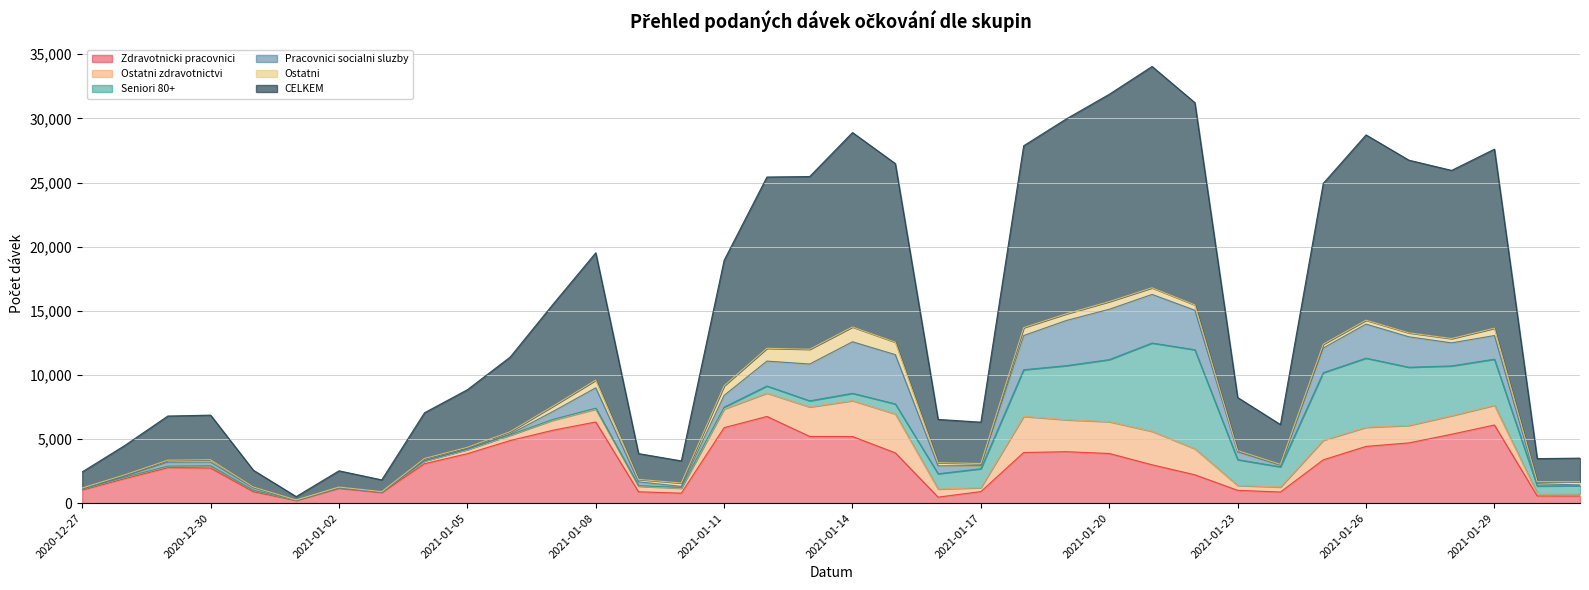

Which series has the largest range (max minus min)?

CELKEM